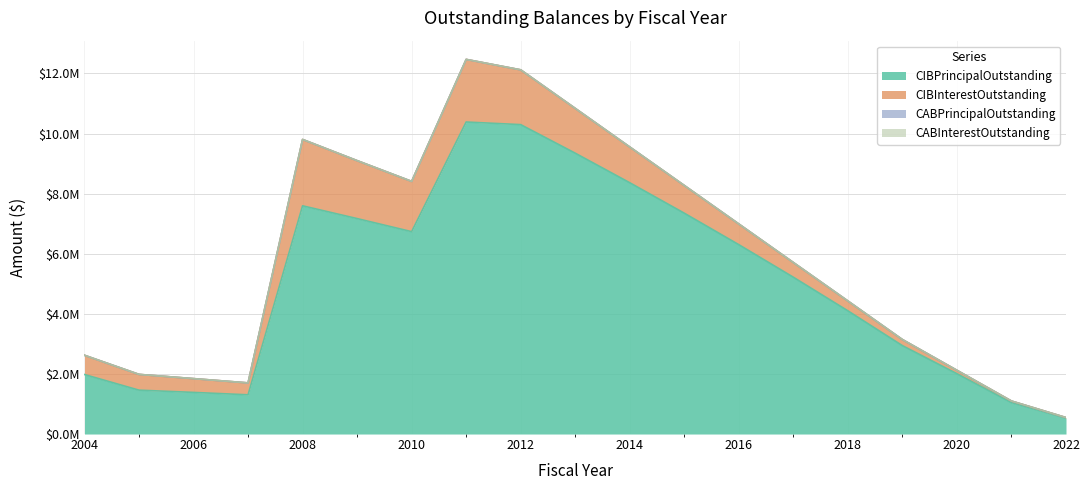

Which has a higher value, 2019 or 2016?

2016